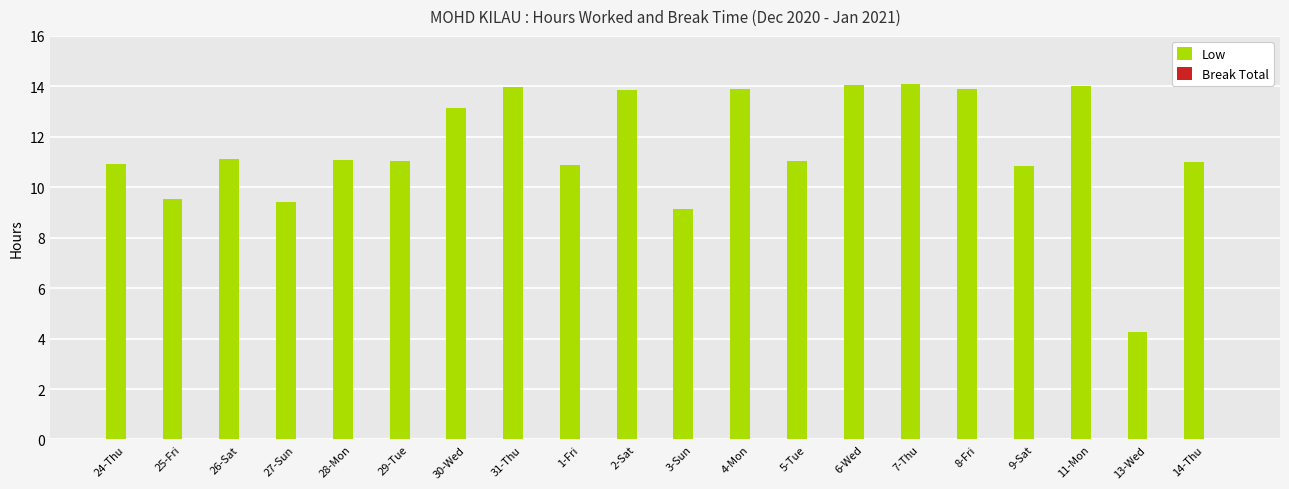

Between 6-Wed and 28-Mon, which is larger?

6-Wed